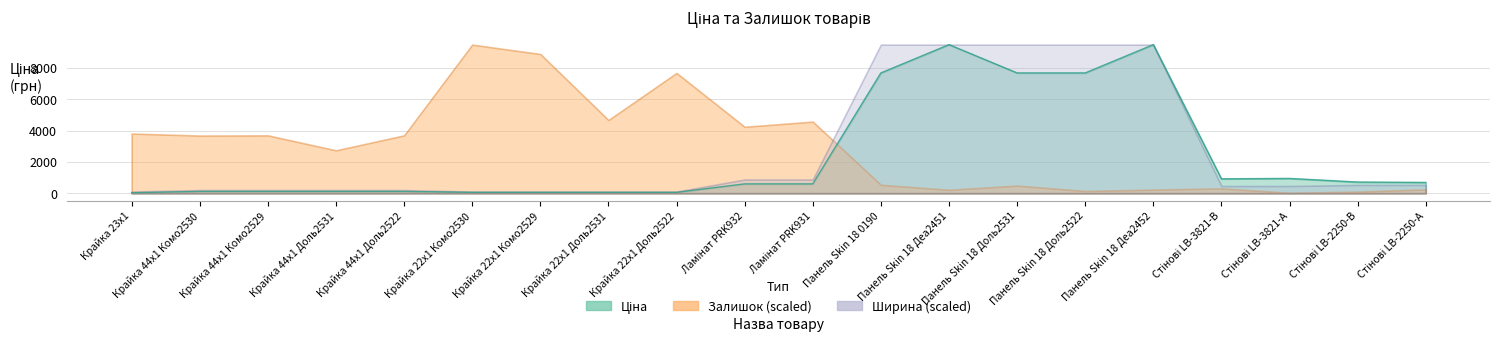

How many lines are shown in the chart?

3